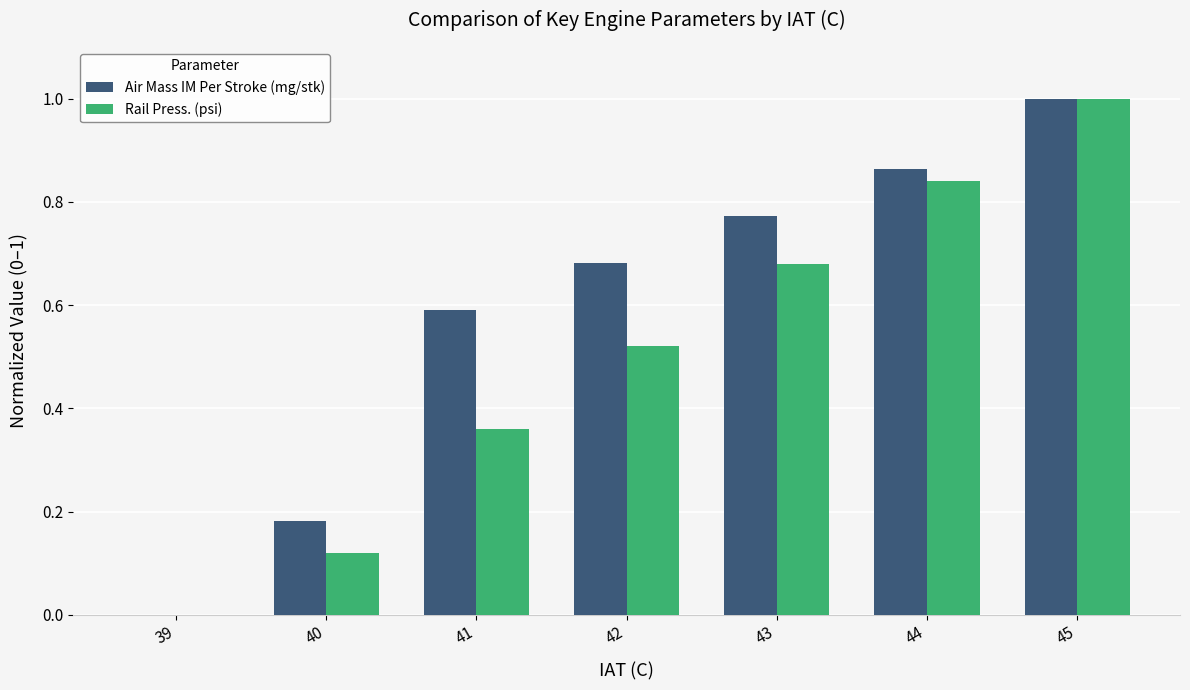

How many groups of bars are there?

7